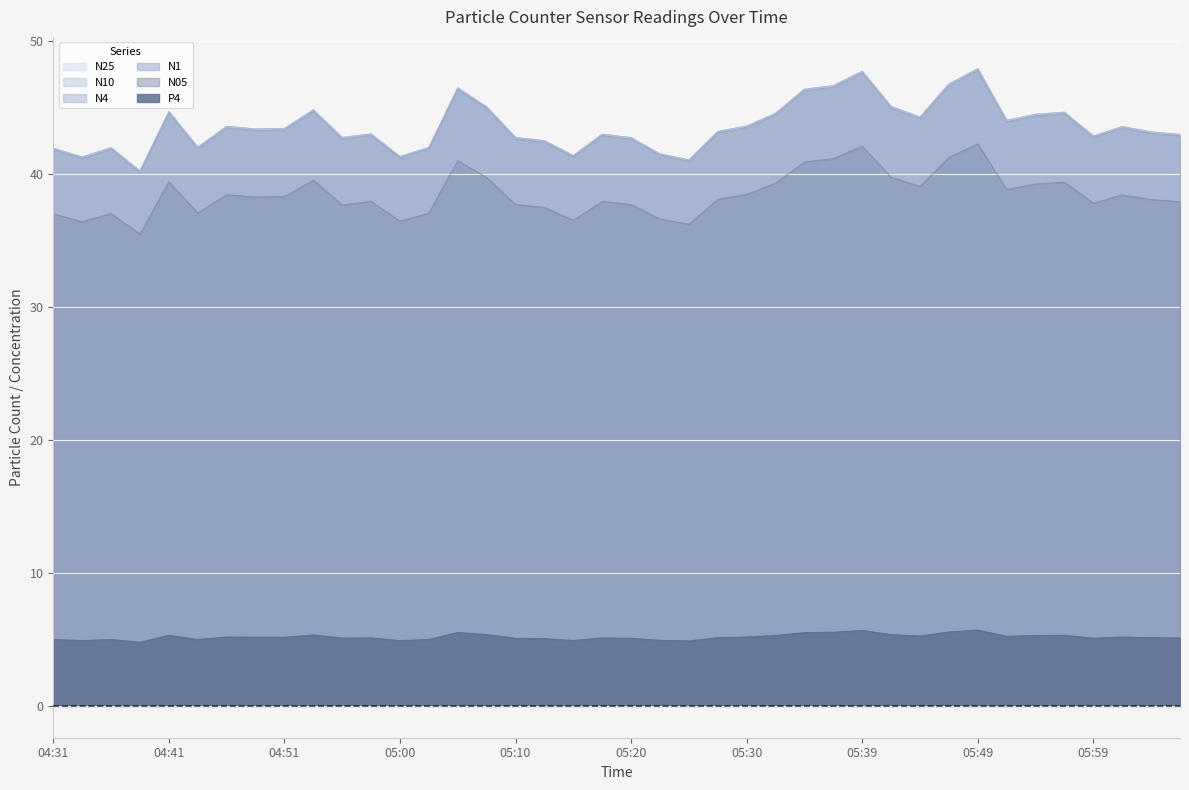

Reading right to left, list all the values displayed in this chart.

N05: 06:06=37.9	06:04=38.1	06:01=38.4	05:59=37.8	05:57=39.4	05:54=39.2	05:52=38.8	05:49=42.2	05:47=41.2	05:44=39.0	05:42=39.7	05:39=42.1	05:37=41.1	05:34=40.9	05:32=39.3	05:30=38.4	05:27=38.1	05:25=36.2	05:22=36.6	05:20=37.7	05:17=37.9	05:15=36.5	05:13=37.5	05:10=37.7	05:08=39.7	05:05=41.0	05:03=37.0	05:00=36.4	04:58=37.9	04:56=37.6	04:53=39.5	04:51=38.3	04:48=38.2	04:46=38.4	04:43=37.0	04:41=39.4	04:38=35.5	04:36=37.0	04:33=36.4	04:31=37.0
N1: 06:06=42.8	06:04=43.0	06:01=43.4	05:59=42.7	05:57=44.5	05:54=44.4	05:52=43.9	05:49=47.8	05:47=46.6	05:44=44.1	05:42=44.9	05:39=47.6	05:37=46.5	05:34=46.2	05:32=44.4	05:30=43.5	05:27=43.1	05:25=40.9	05:22=41.4	05:20=42.6	05:17=42.9	05:15=41.3	05:13=42.4	05:10=42.6	05:08=44.9	05:05=46.3	05:03=41.9	05:00=41.2	04:58=42.9	04:56=42.6	04:53=44.7	04:51=43.3	04:48=43.2	04:46=43.5	04:43=41.9	04:41=44.5	04:38=40.1	04:36=41.9	04:33=41.1	04:31=41.8
N4: 06:06=43.0	06:04=43.1	06:01=43.5	05:59=42.8	05:57=44.6	05:54=44.5	05:52=44.0	05:49=47.9	05:47=46.7	05:44=44.3	05:42=45.1	05:39=47.7	05:37=46.6	05:34=46.4	05:32=44.5	05:30=43.6	05:27=43.2	05:25=41.0	05:22=41.5	05:20=42.7	05:17=43.0	05:15=41.4	05:13=42.5	05:10=42.7	05:08=45.0	05:05=46.5	05:03=42.0	05:00=41.3	04:58=43.0	04:56=42.7	04:53=44.8	04:51=43.4	04:48=43.4	04:46=43.6	04:43=42.0	04:41=44.7	04:38=40.2	04:36=42.0	04:33=41.2	04:31=41.9
N10: 06:06=43.0	06:04=43.1	06:01=43.5	05:59=42.8	05:57=44.6	05:54=44.5	05:52=44.0	05:49=47.9	05:47=46.7	05:44=44.3	05:42=45.1	05:39=47.7	05:37=46.6	05:34=46.4	05:32=44.5	05:30=43.6	05:27=43.2	05:25=41.0	05:22=41.5	05:20=42.7	05:17=43.0	05:15=41.4	05:13=42.5	05:10=42.7	05:08=45.0	05:05=46.5	05:03=42.0	05:00=41.3	04:58=43.0	04:56=42.7	04:53=44.8	04:51=43.4	04:48=43.4	04:46=43.6	04:43=42.0	04:41=44.7	04:38=40.2	04:36=42.0	04:33=41.2	04:31=41.9
N25: 06:06=43.0	06:04=43.1	06:01=43.5	05:59=42.8	05:57=44.6	05:54=44.5	05:52=44.0	05:49=47.9	05:47=46.7	05:44=44.2	05:42=45.0	05:39=47.7	05:37=46.6	05:34=46.4	05:32=44.5	05:30=43.6	05:27=43.2	05:25=41.0	05:22=41.5	05:20=42.7	05:17=43.0	05:15=41.4	05:13=42.5	05:10=42.7	05:08=45.0	05:05=46.5	05:03=42.0	05:00=41.3	04:58=43.0	04:56=42.7	04:53=44.8	04:51=43.4	04:48=43.4	04:46=43.5	04:43=42.0	04:41=44.7	04:38=40.2	04:36=42.0	04:33=41.2	04:31=41.9
P4: 06:06=5.1	06:04=5.1	06:01=5.2	05:59=5.1	05:57=5.3	05:54=5.3	05:52=5.2	05:49=5.7	05:47=5.6	05:44=5.3	05:42=5.4	05:39=5.7	05:37=5.5	05:34=5.5	05:32=5.3	05:30=5.2	05:27=5.1	05:25=4.9	05:22=4.9	05:20=5.1	05:17=5.1	05:15=4.9	05:13=5.0	05:10=5.1	05:08=5.4	05:05=5.5	05:03=5.0	05:00=4.9	04:58=5.1	04:56=5.1	04:53=5.3	04:51=5.2	04:48=5.2	04:46=5.2	04:43=5.0	04:41=5.3	04:38=4.8	04:36=5.0	04:33=4.9	04:31=5.0